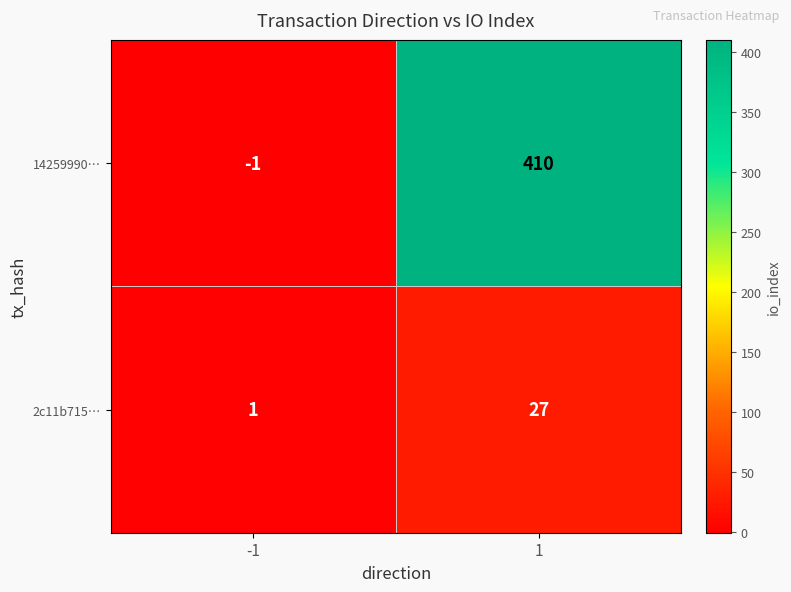

Count the number of categories in the chart.

2